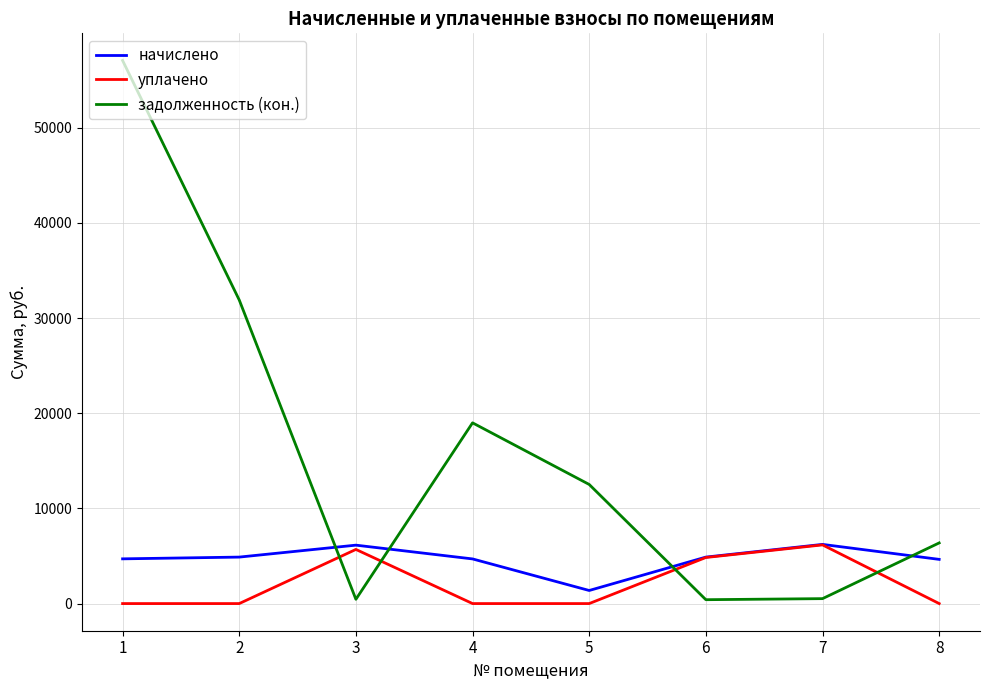

Is the value of начислено at 2 greater than the value of уплачено at 5?

Yes